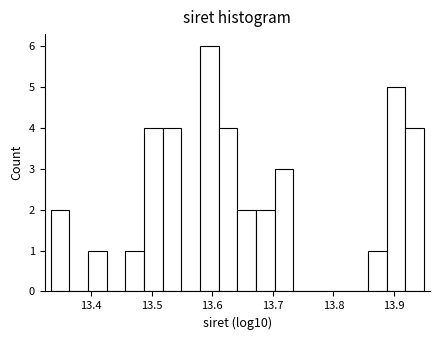

Around what value on the x-axis is the tallest bar? Give the approximate position of its centre, as read against the axis.

13.60